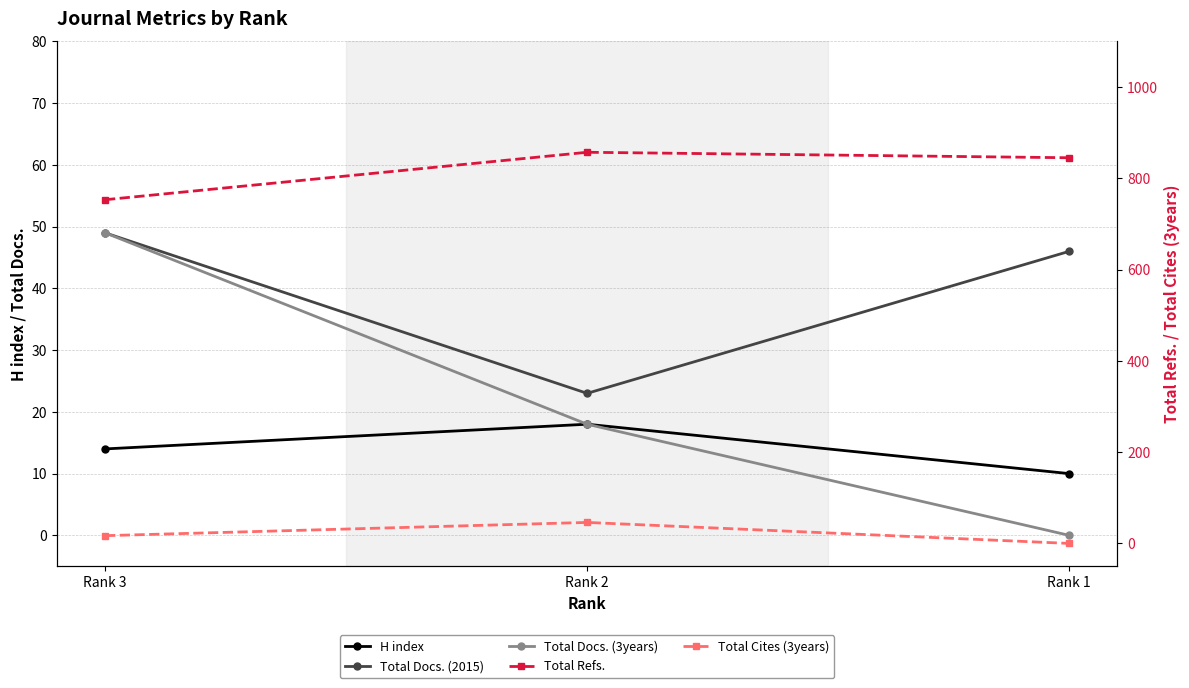

What is the sum of the Total Cites (3years) values at Rank 3 and Rank 1?

17